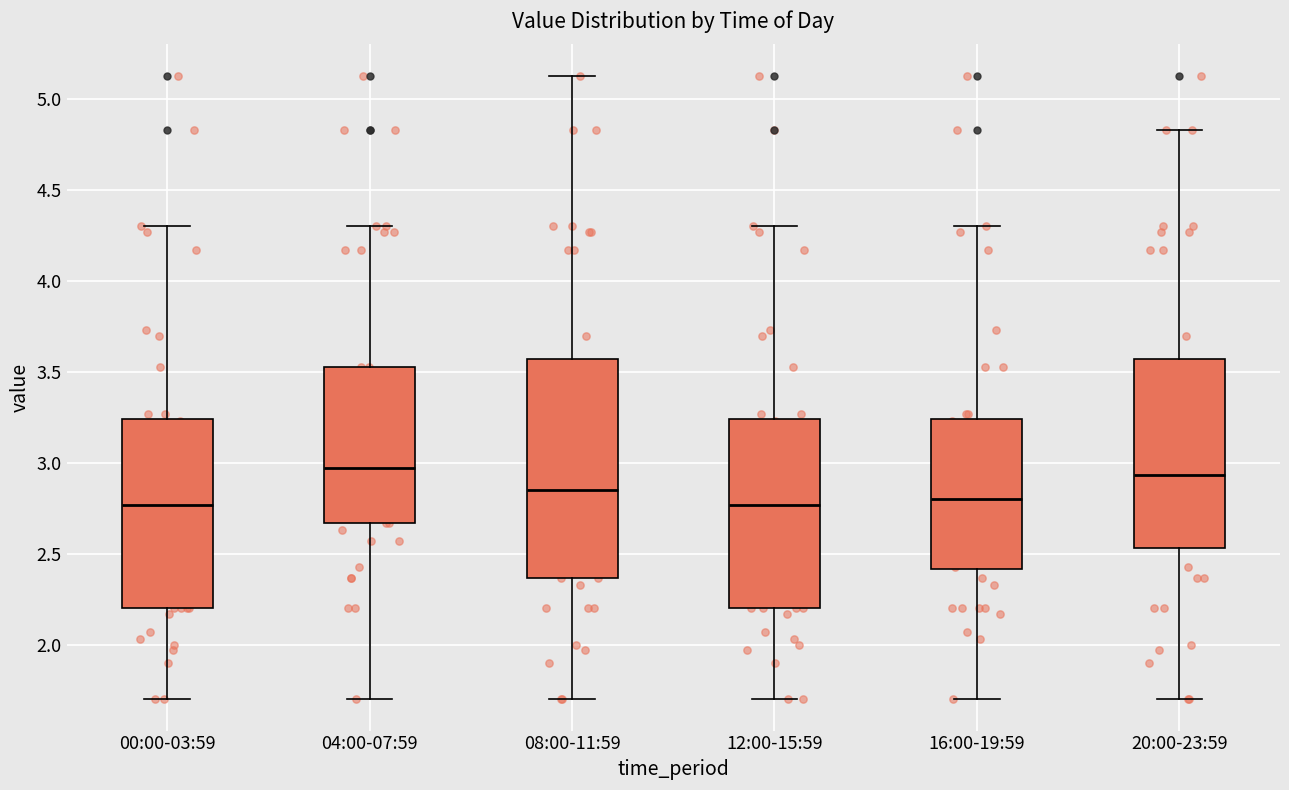

Which box is the tallest, from its lower edge to its upper edge?

08:00-11:59